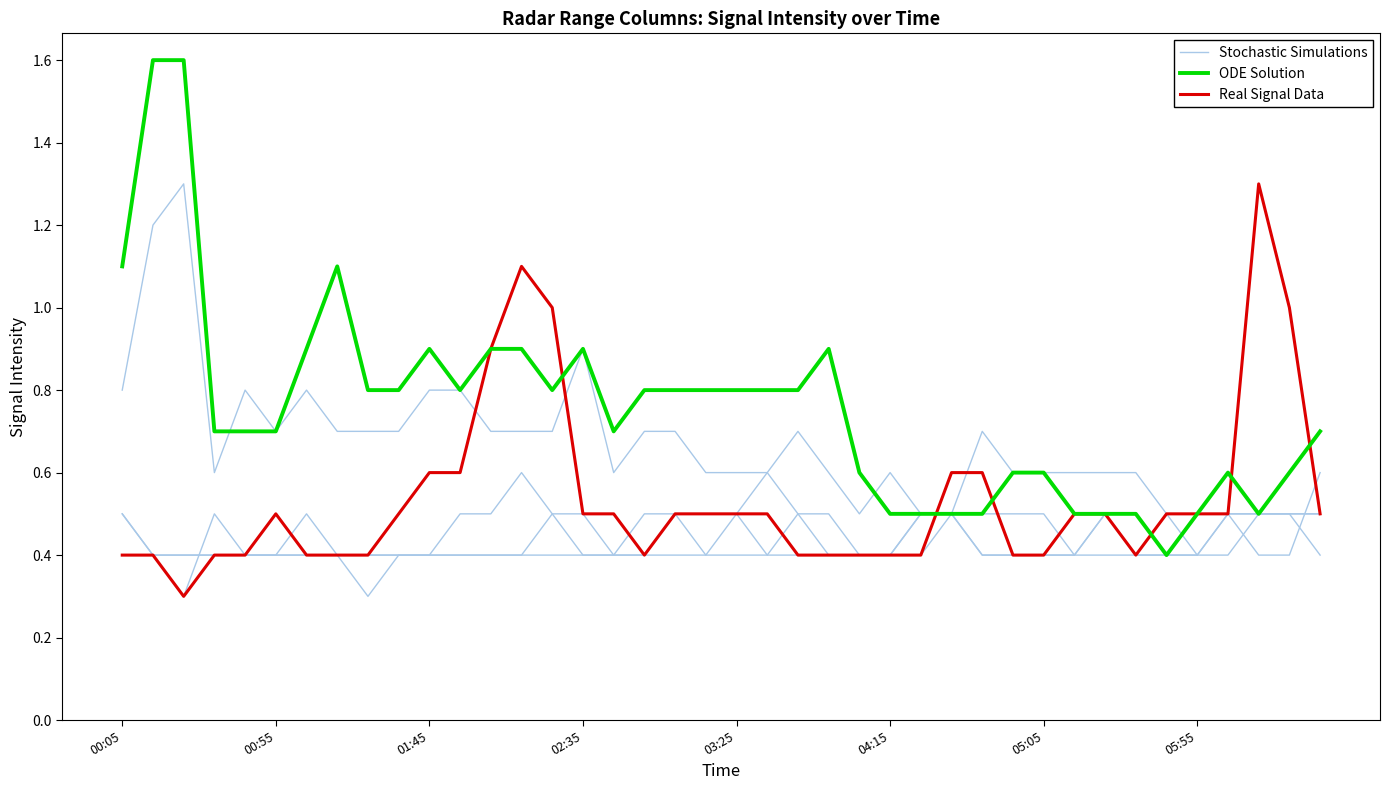

Where is the first local minimum for ODE Solution?

11